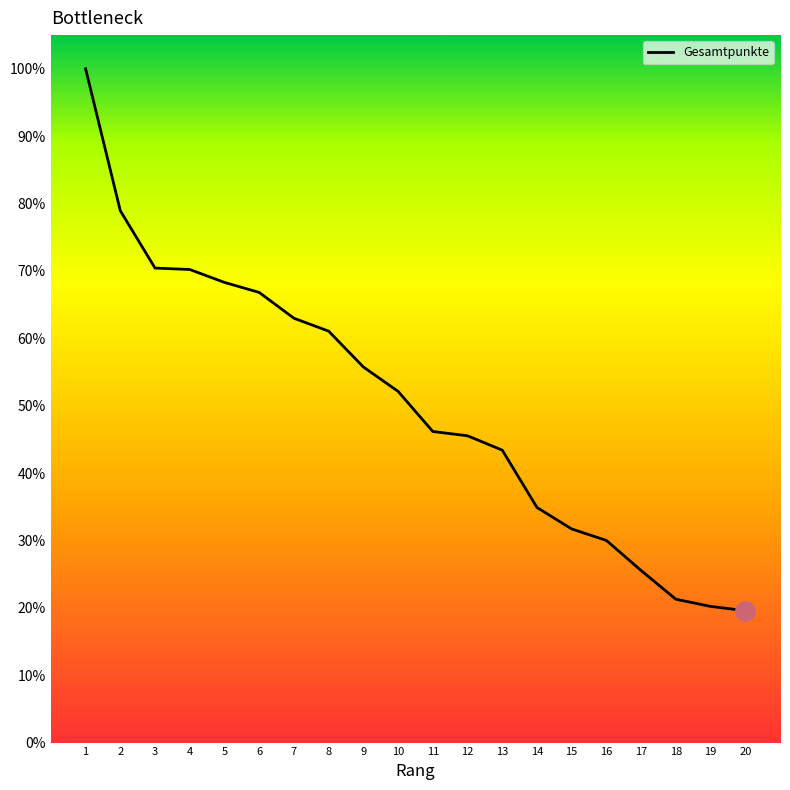

What is the greatest value displayed?

100.0